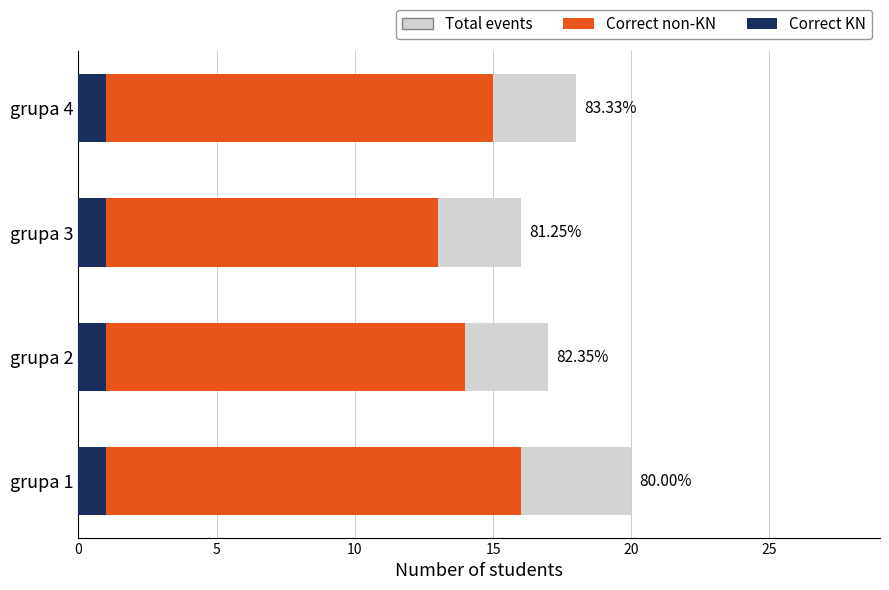

What is the spread (max minus min) of values at 10?

15.4